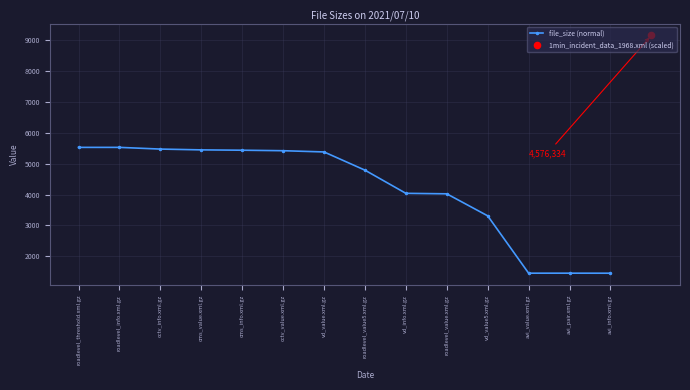

What is the change in value from cctv_info.xml.gz to roadlevel_value.xml.gz?

-1449